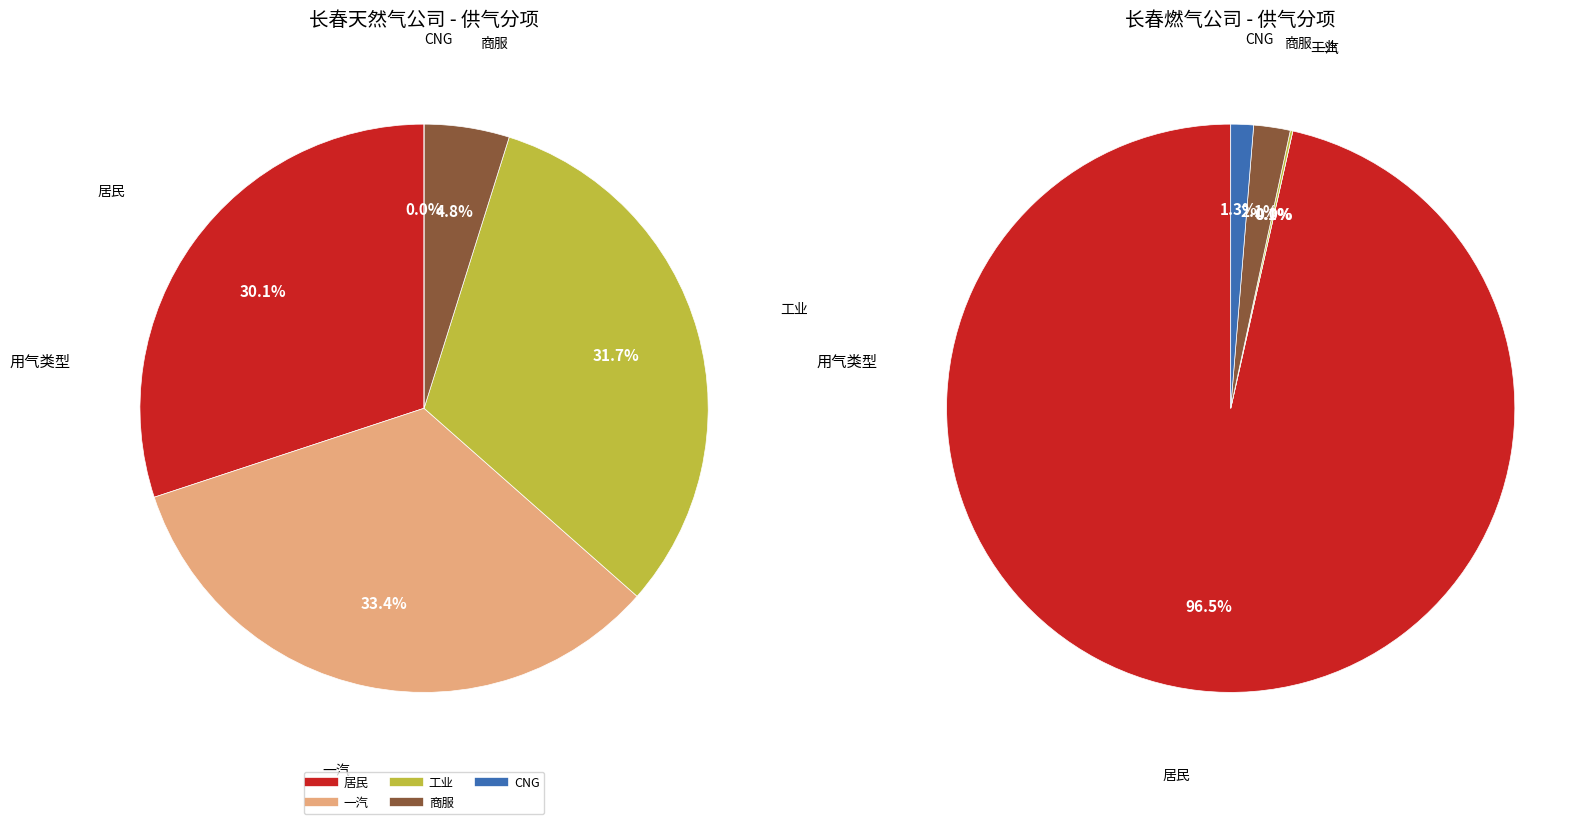

Count the number of slices in the pie.

5